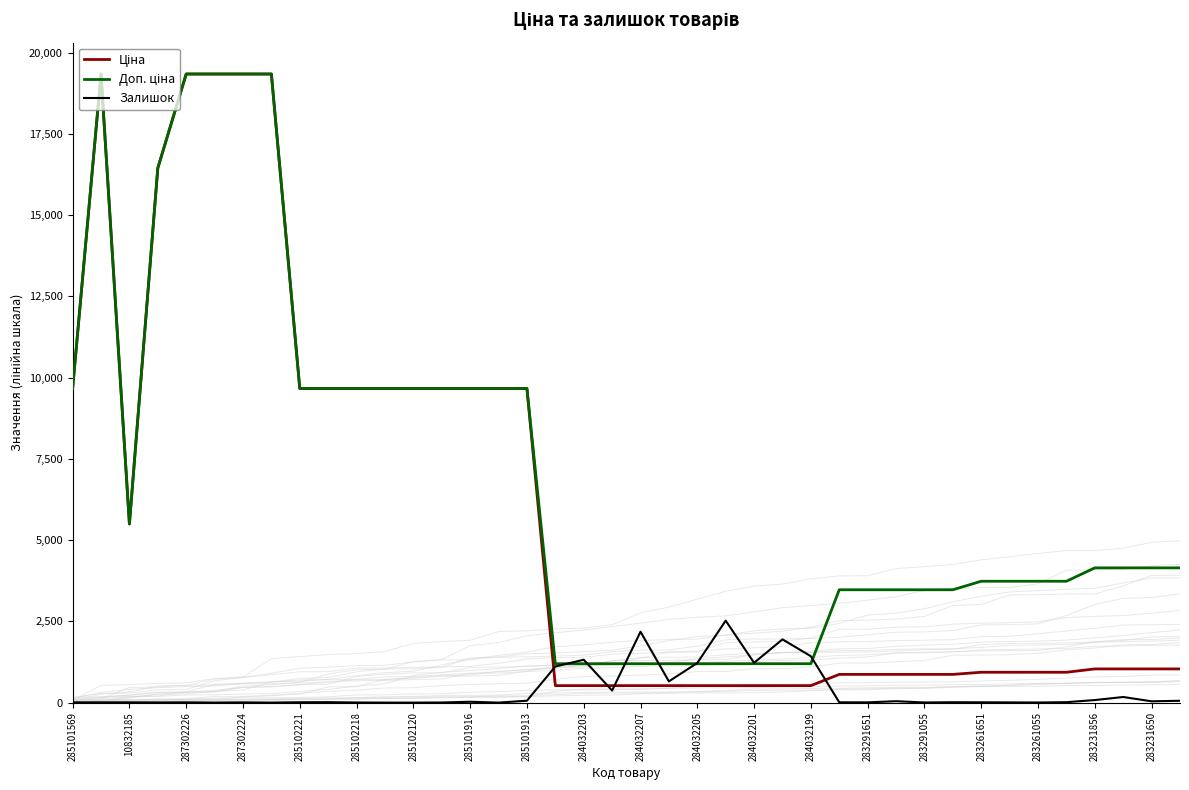

How many times do Залишок and Доп. ціна cross each other?

6